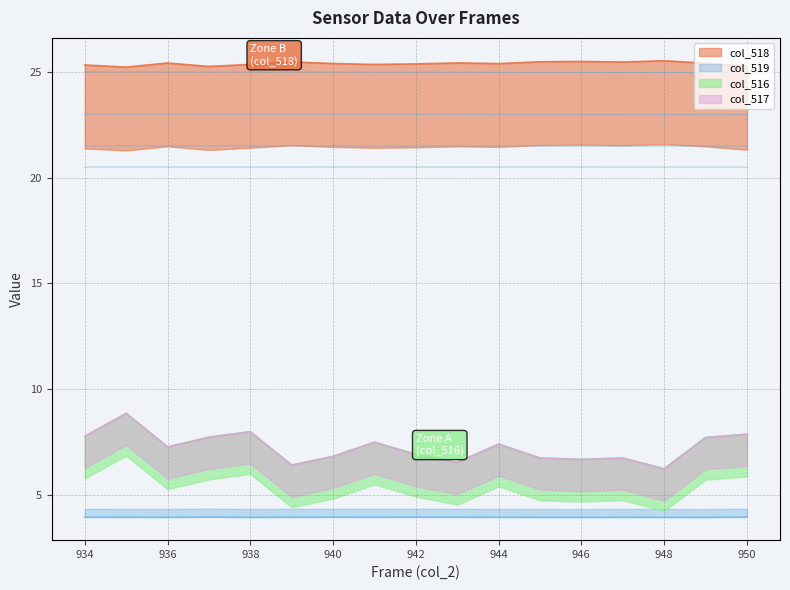

What value does the col_517 series have at 939?

6.4